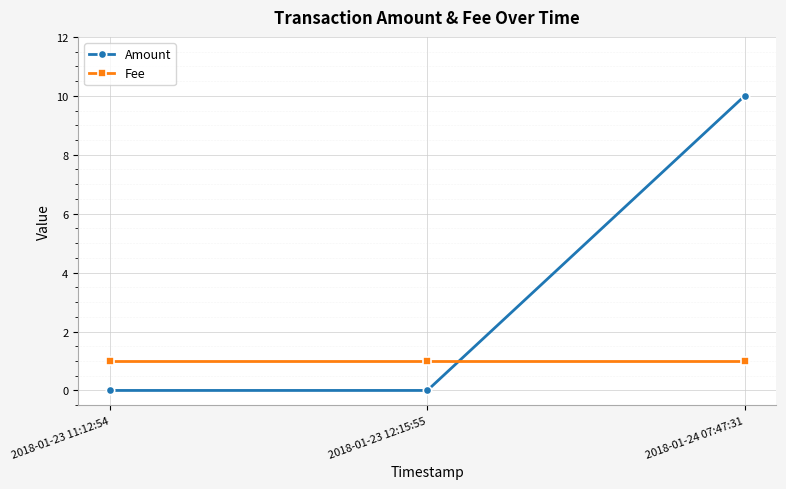

What is the value of the Fee point at the 1st from the left?

1